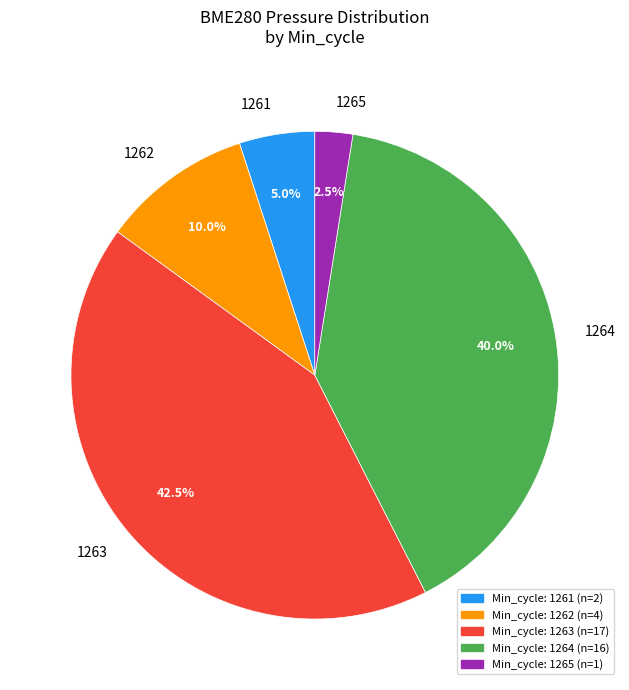

Combined, do 1263 and 1264 account for over 50%?

Yes